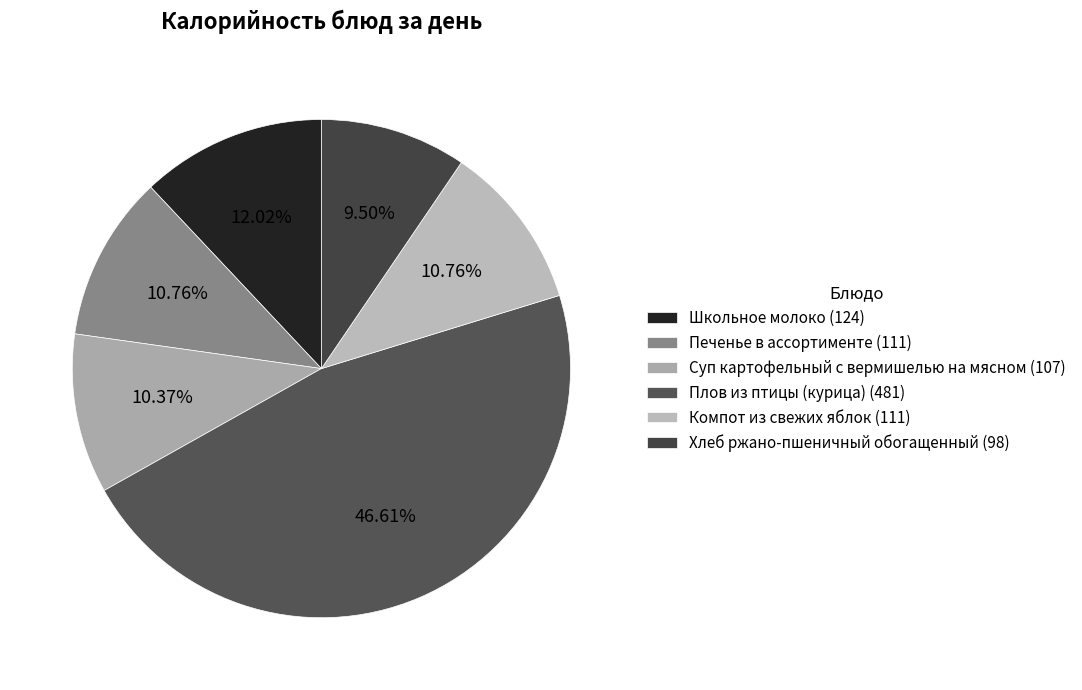

Is the sum of Хлеб ржано-пшеничный обогащенный and Компот из свежих яблок greater than half?

No